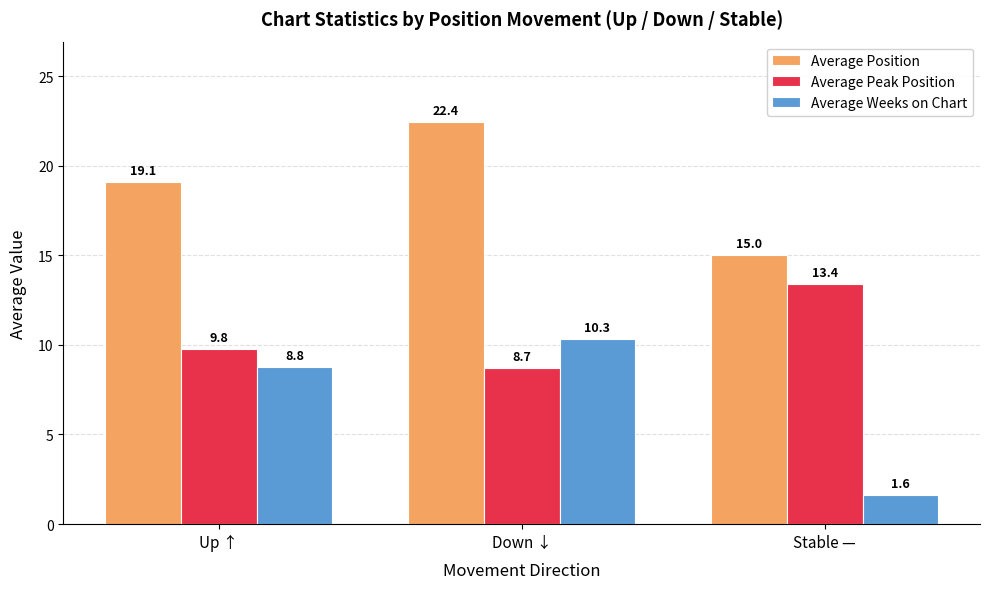

How many values in the Average Position series exceed 19?

2